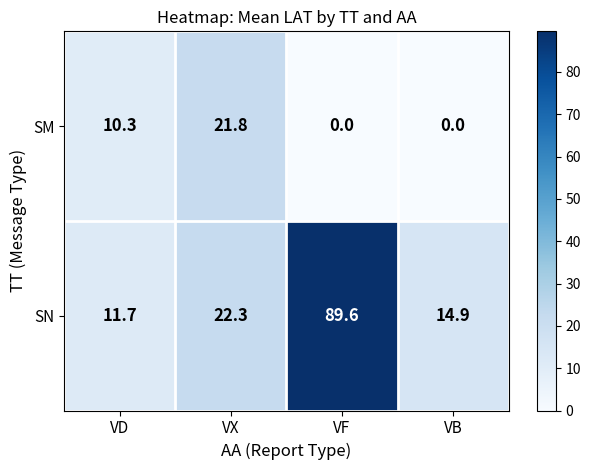

Reading left to right, what are all the values shown in this chart?

SM: VD=10.3	VX=21.8	VF=0.0	VB=0.0
SN: VD=11.7	VX=22.3	VF=89.6	VB=14.9